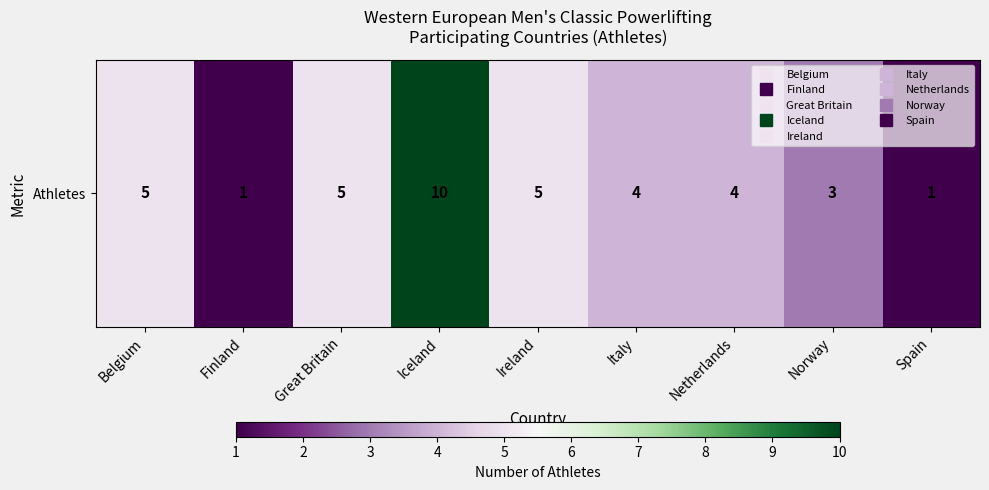

The chart shows a value of 2 at Italy. True or false?

False